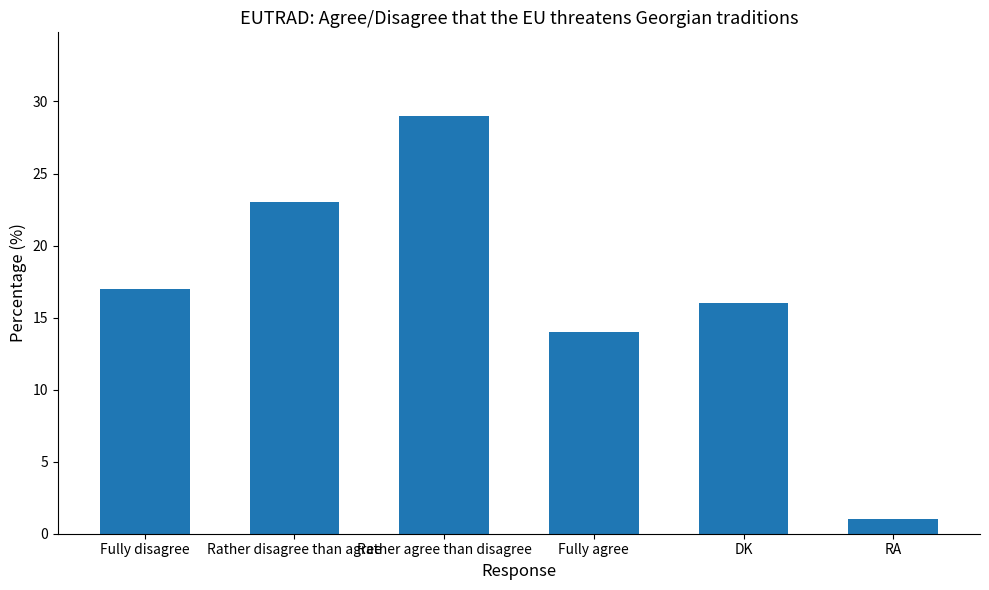

Which category has the highest value across all series?

Rather agree than disagree